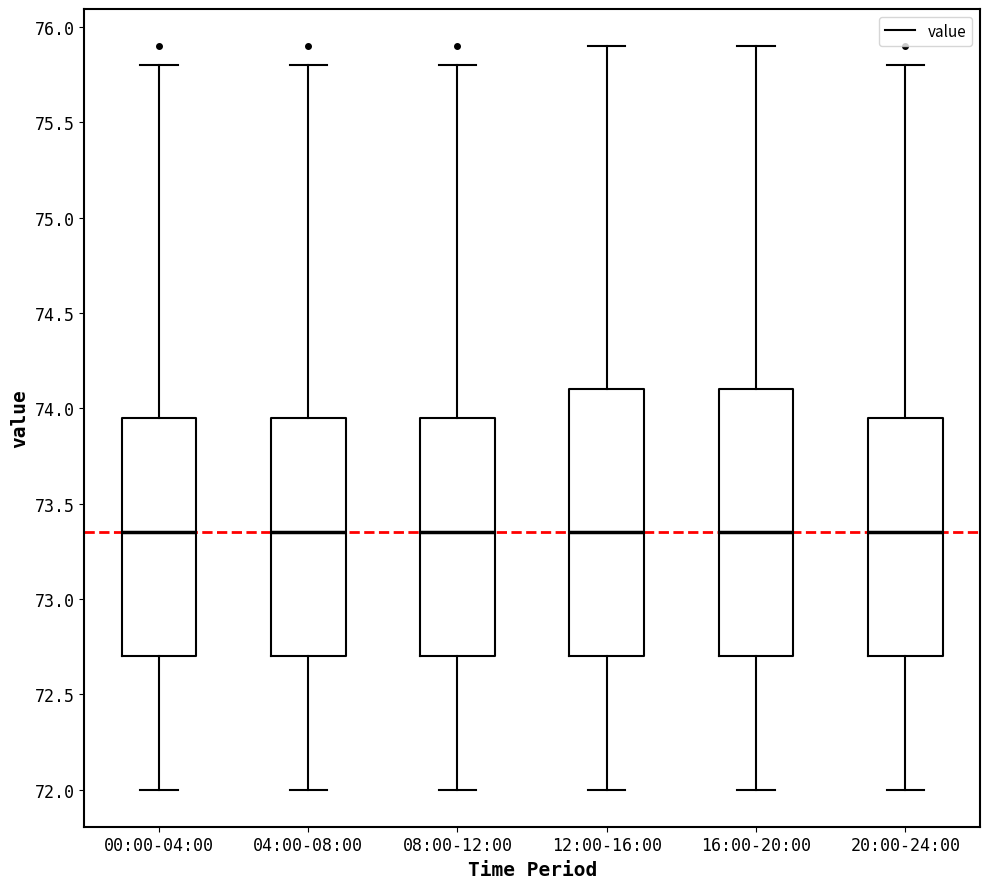

Reading left to right, read every box against the y-axis: the position of its median line, the range the box covers, and the ends of its whiskers. The values are not printed on the chart, so give them approximately, as read against the axis.

00:00-04:00: median 73.35, box 72.70 to 73.95, whiskers 72.00 to 75.80
04:00-08:00: median 73.35, box 72.70 to 73.95, whiskers 72.00 to 75.80
08:00-12:00: median 73.35, box 72.70 to 73.95, whiskers 72.00 to 75.80
12:00-16:00: median 73.35, box 72.70 to 74.10, whiskers 72.00 to 75.90
16:00-20:00: median 73.35, box 72.70 to 74.10, whiskers 72.00 to 75.90
20:00-24:00: median 73.35, box 72.70 to 73.95, whiskers 72.00 to 75.80